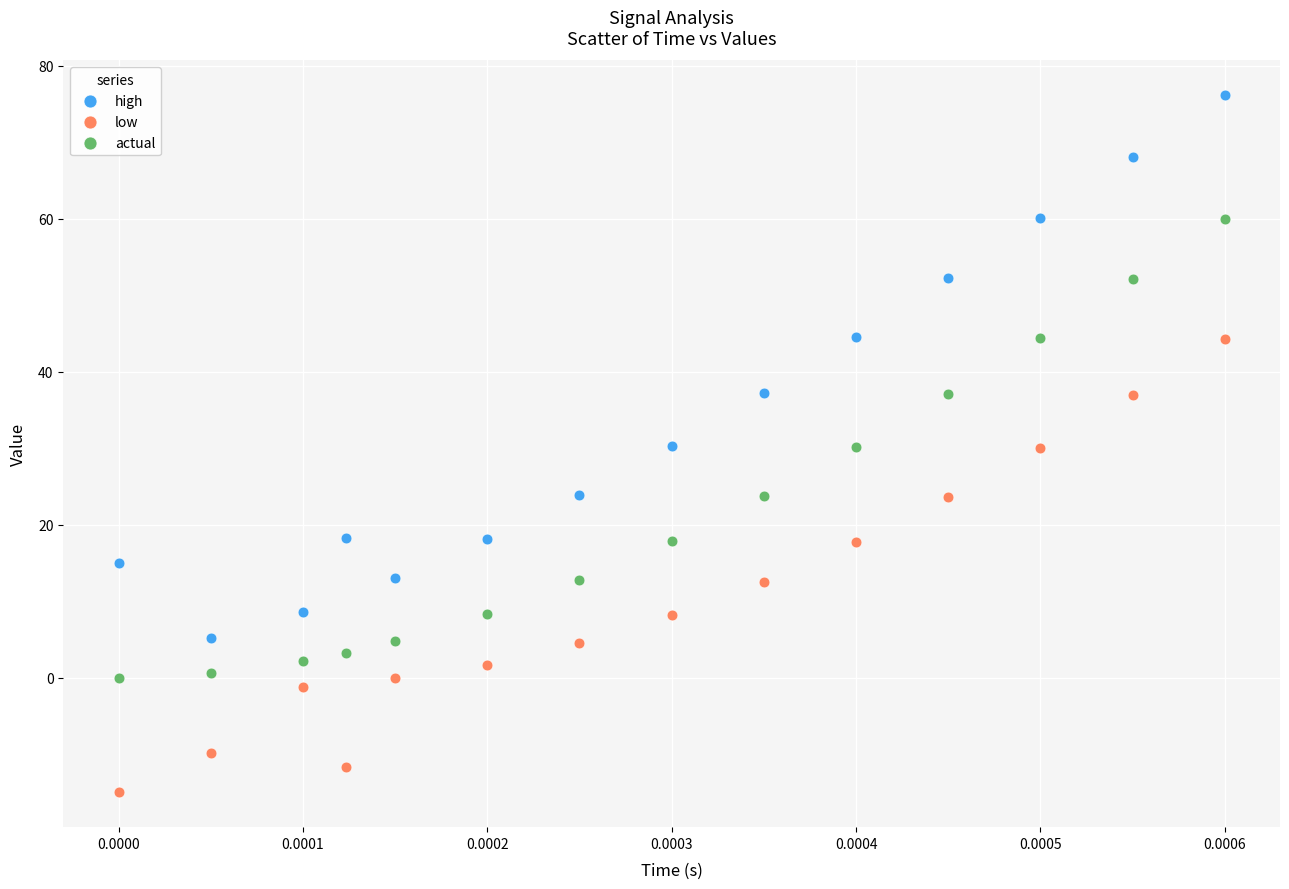

What are all the series names shown in the legend?

high, low, actual